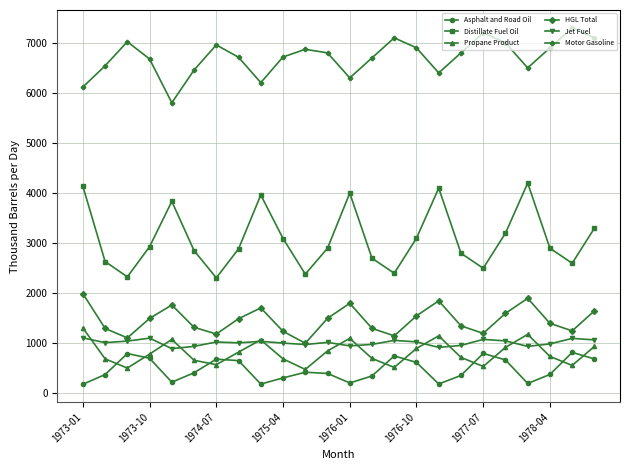

True or false: Distillate Fuel Oil and Motor Gasoline cross at least once.

False